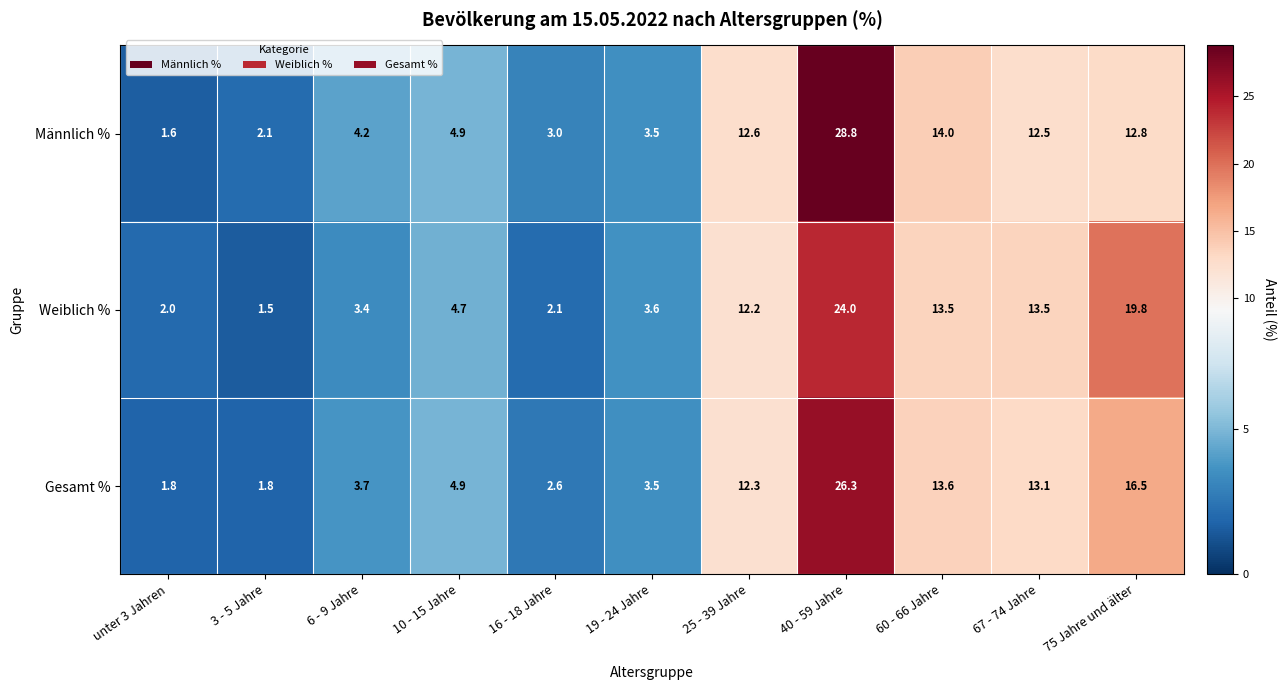

At which label is Weiblich % closest to 12?

25 - 39 Jahre